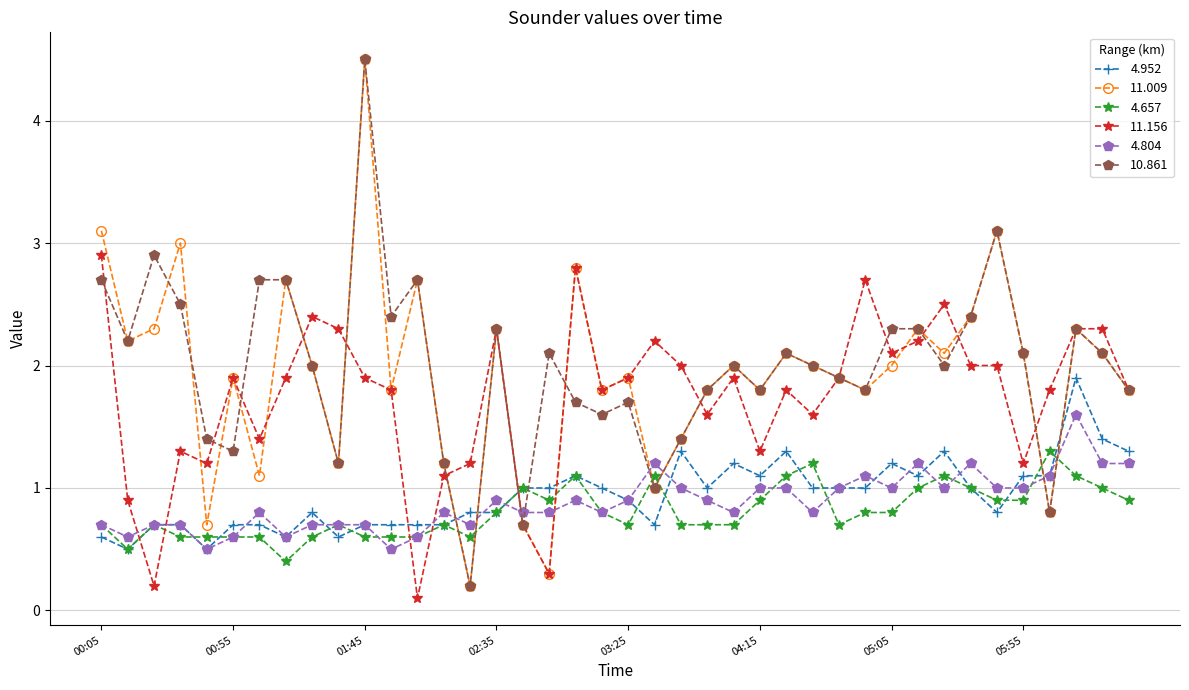

True or false: 10.861 and 4.952 cross at least once.

True